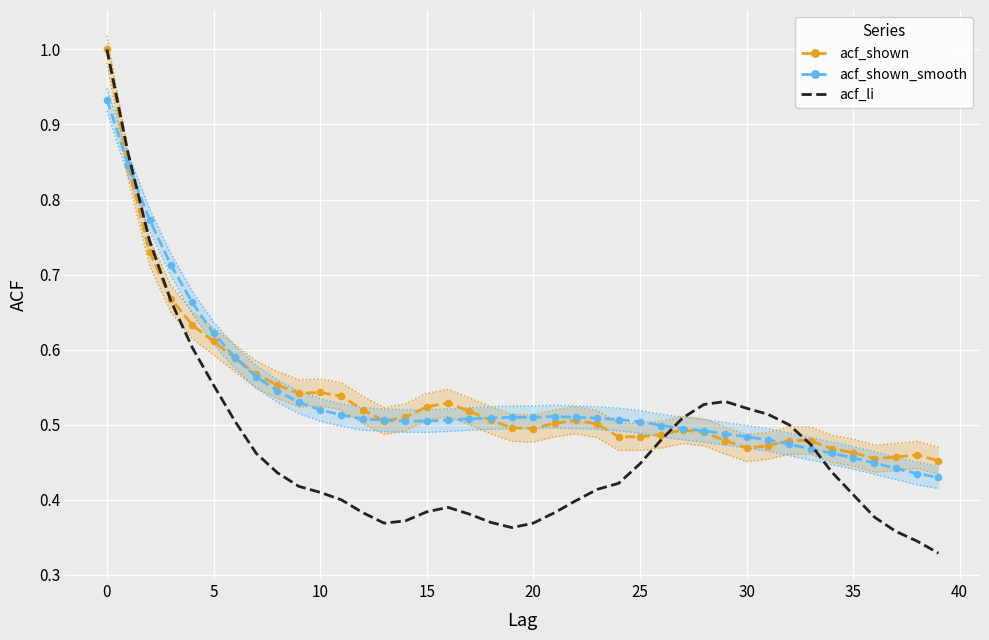

Is it true that acf_shown_smooth equals 0.7 at 35?

False